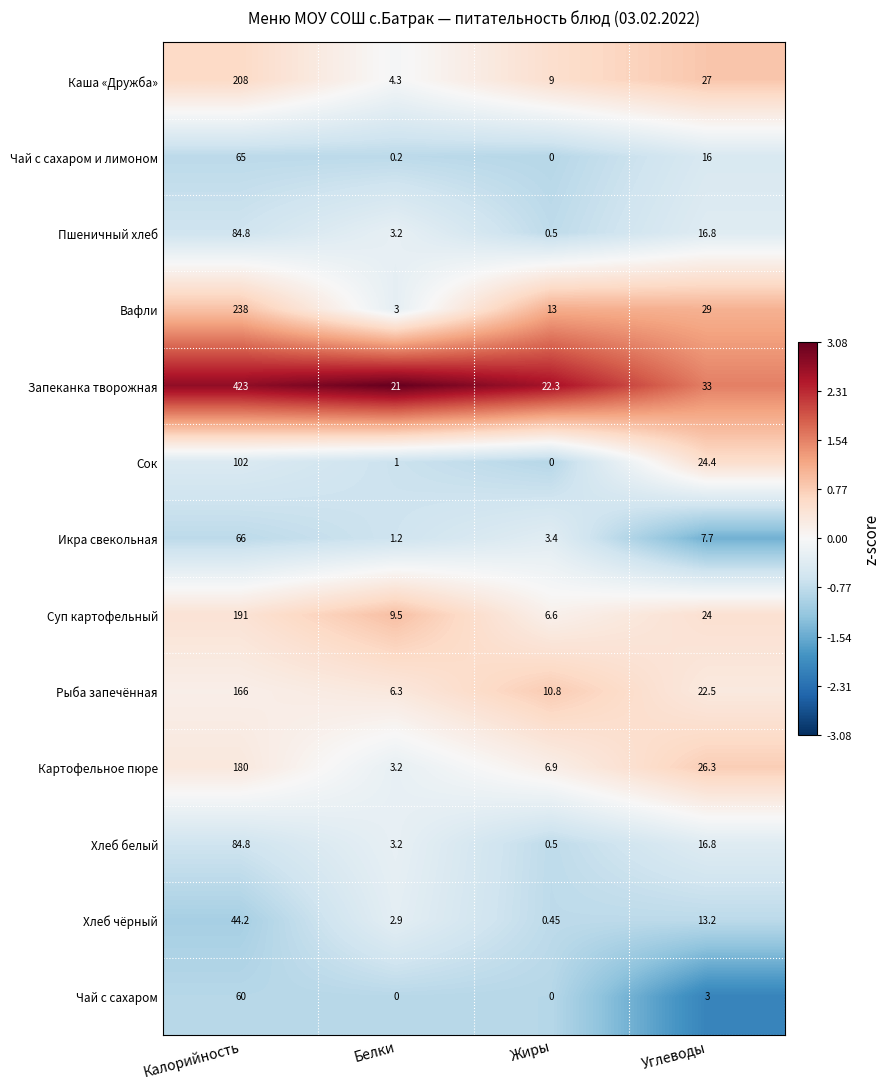

Which label corresponds to the largest value in the chart?

Калорийность